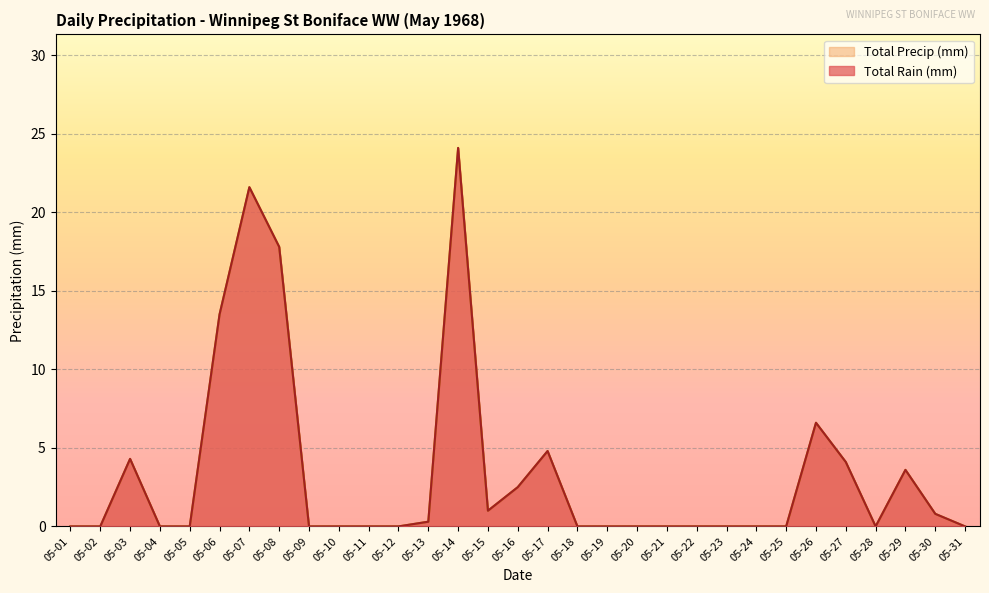

List the labels in order of Total Rain (mm) value, smallest first.

05-01, 05-02, 05-04, 05-05, 05-09, 05-10, 05-11, 05-12, 05-18, 05-19, 05-20, 05-21, 05-22, 05-23, 05-24, 05-25, 05-28, 05-31, 05-13, 05-30, 05-15, 05-16, 05-29, 05-27, 05-03, 05-17, 05-26, 05-06, 05-08, 05-07, 05-14